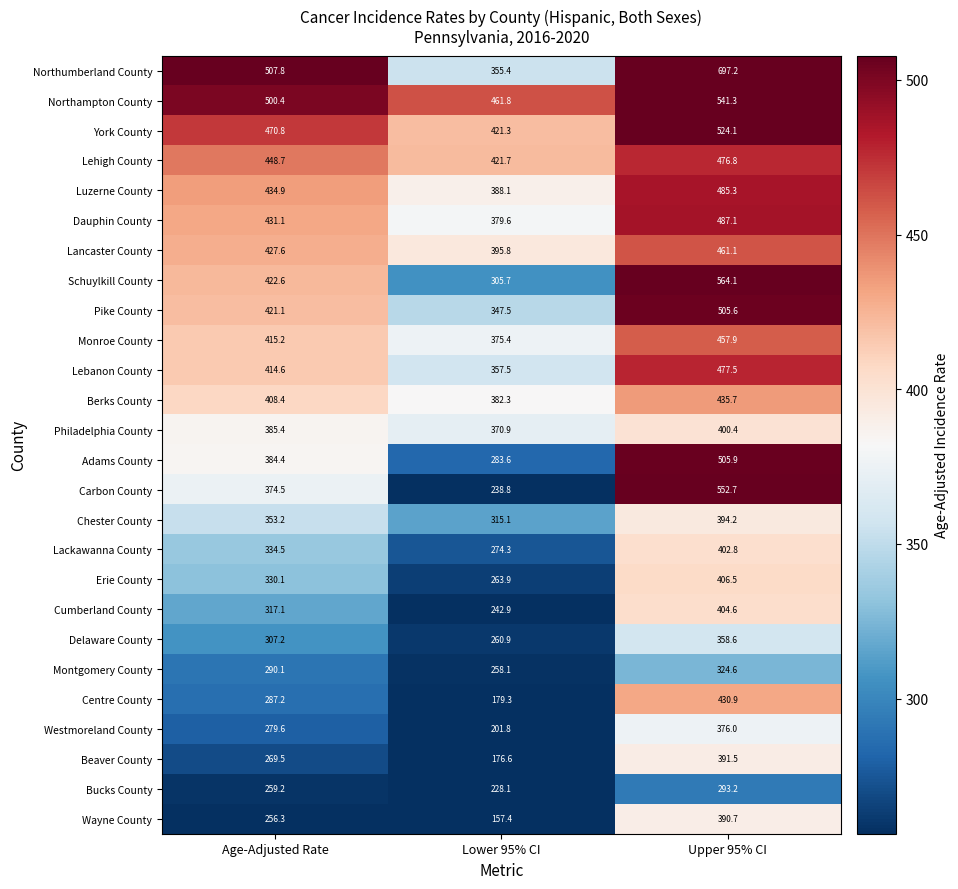

True or false: Chester County has a value of 394.2 at Upper 95% CI.

True